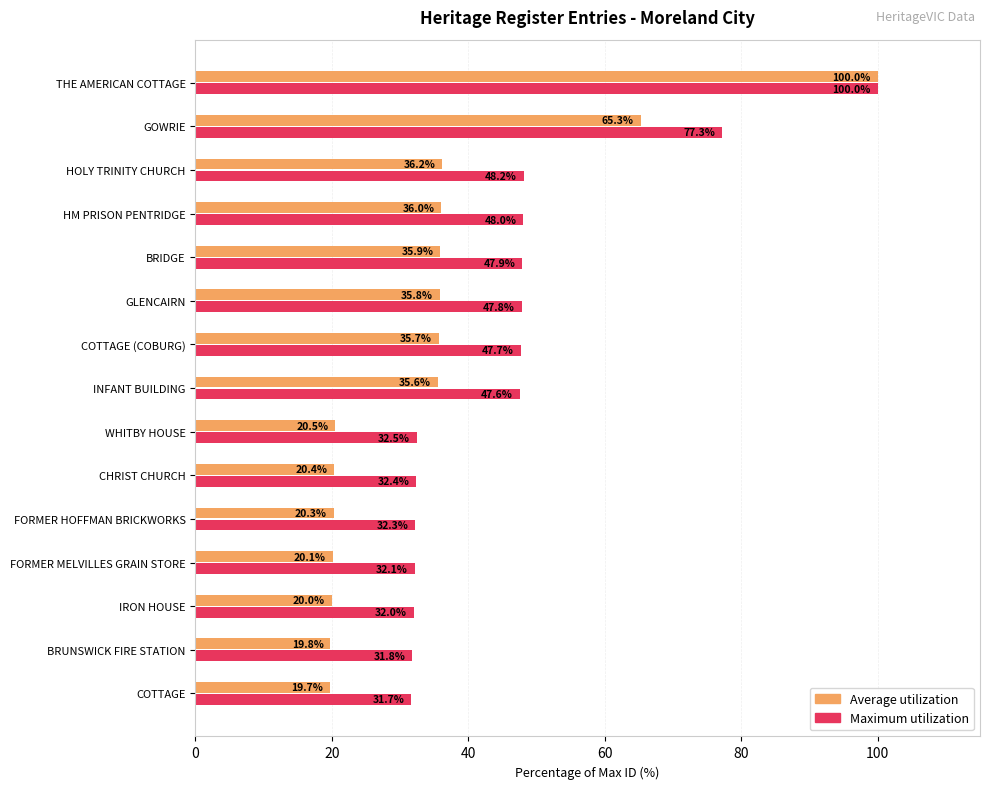

Rank the categories by Average utilization value from lowest to highest.

COTTAGE, BRUNSWICK FIRE STATION, IRON HOUSE, FORMER MELVILLES GRAIN STORE, FORMER HOFFMAN BRICKWORKS, CHRIST CHURCH, WHITBY HOUSE, INFANT BUILDING, COTTAGE (COBURG), GLENCAIRN, BRIDGE, HM PRISON PENTRIDGE, HOLY TRINITY CHURCH, GOWRIE, THE AMERICAN COTTAGE